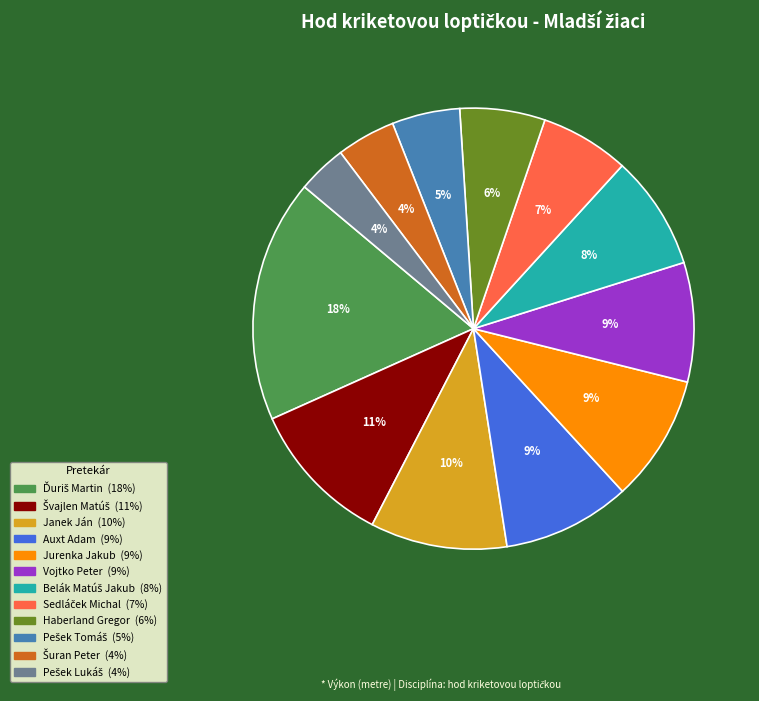

Is there any slice that represents more than half of the pie?

No